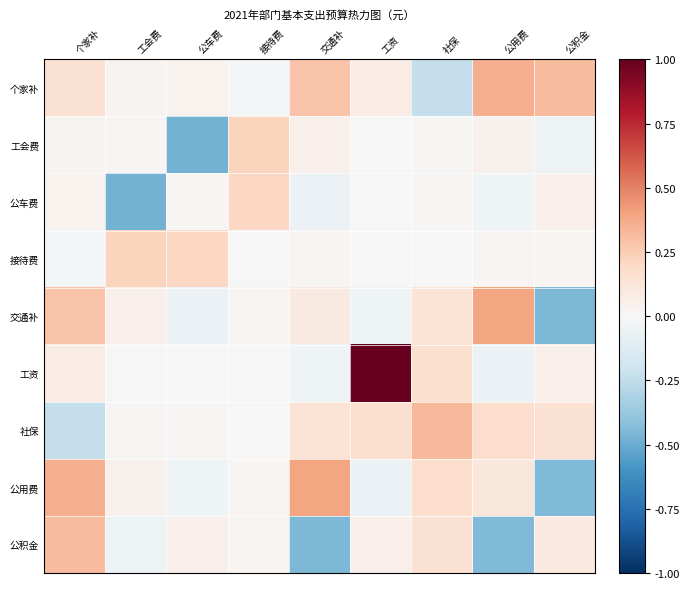

At which category does the chart reach its minimum across all series?

公车费